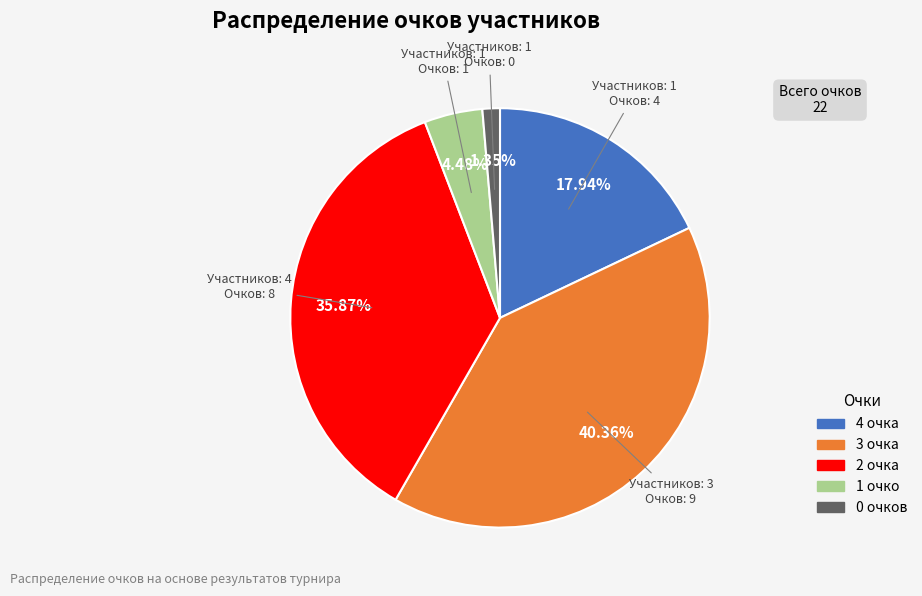

Is there a majority slice in this chart?

No